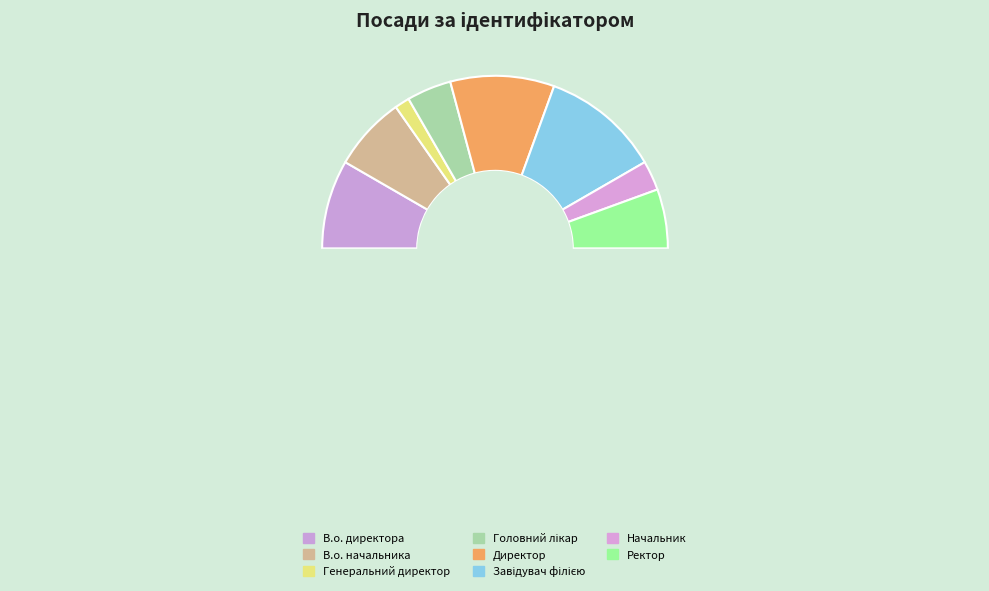

What is the smallest slice in the pie chart?

Генеральний директор